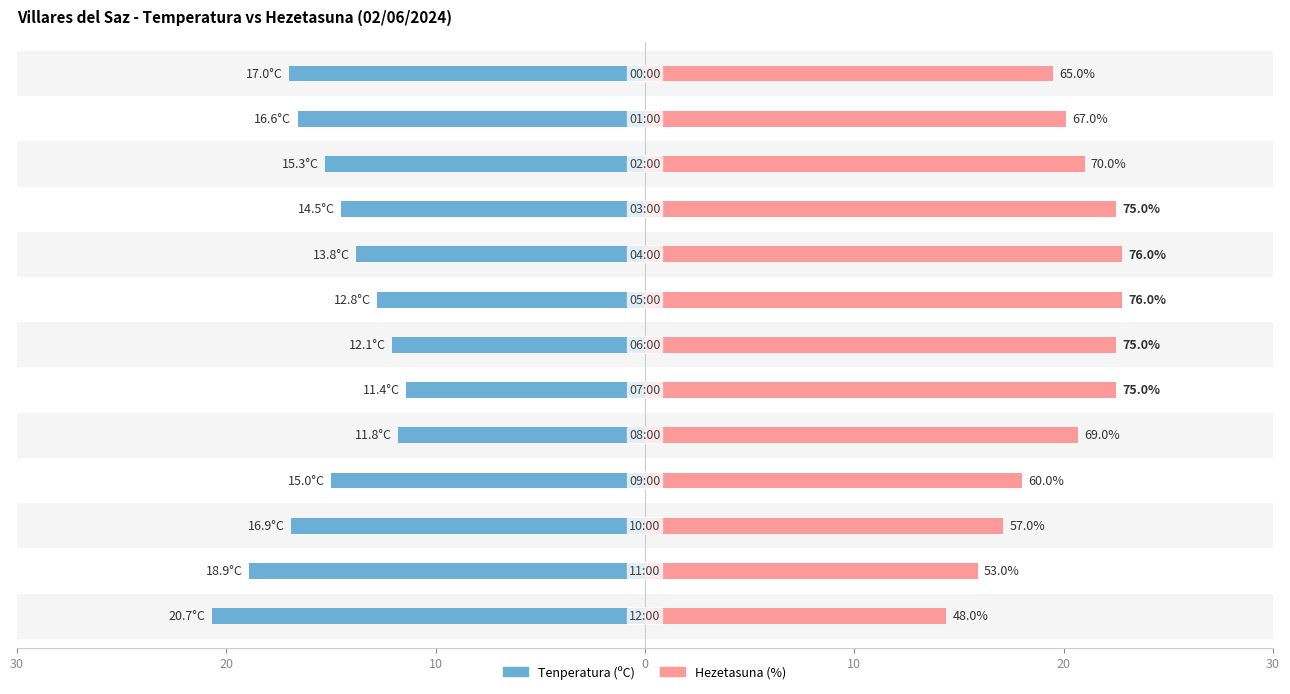

How many bars are there in each group?

2